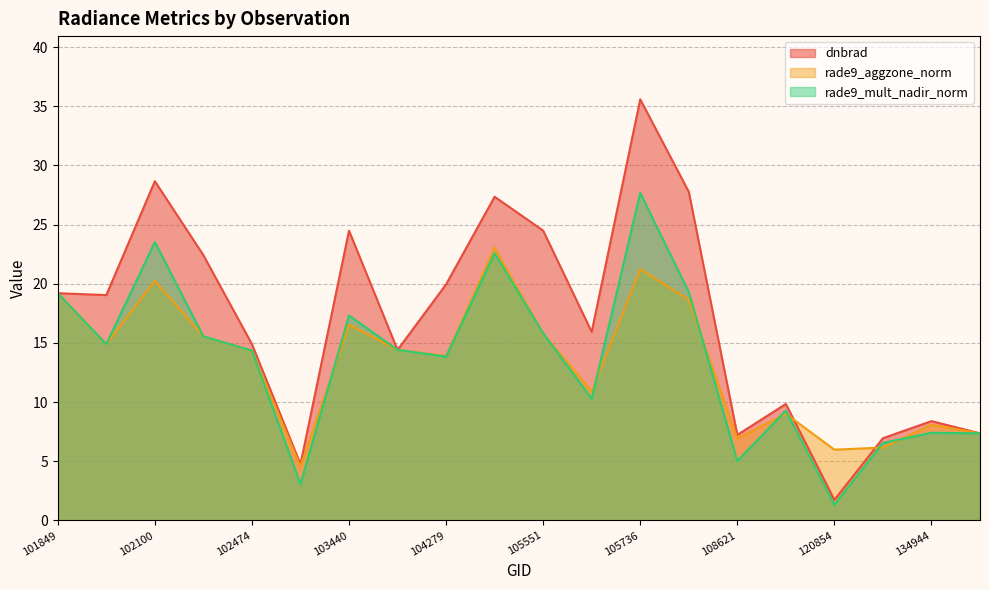

The value of rade9_mult_nadir_norm at 105736 is 27.7. True or false?

True